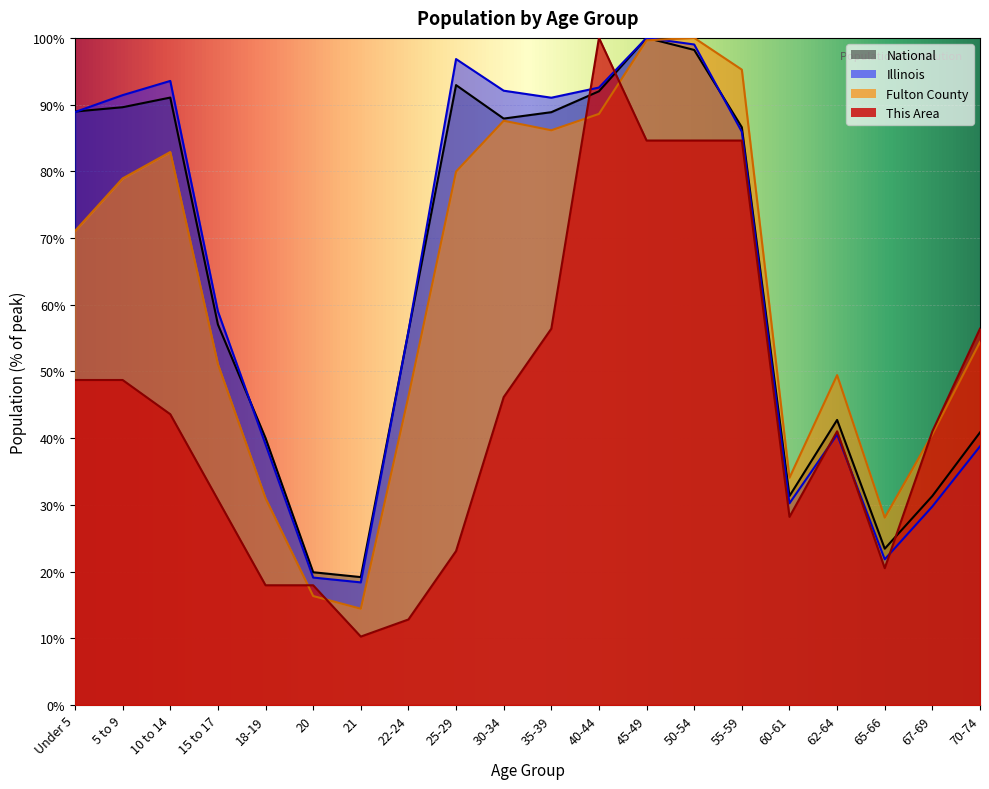

Reading left to right, transcribe all the data shown in this chart.

This Area: Under 5=48.7	5 to 9=48.7	10 to 14=43.6	15 to 17=30.8	18-19=17.9	20=17.9	21=10.3	22-24=12.8	25-29=23.1	30-34=46.2	35-39=56.4	40-44=100.0	45-49=84.6	50-54=84.6	55-59=84.6	60-61=28.2	62-64=41.0	65-66=20.5	67-69=41.0	70-74=56.4
Fulton County: Under 5=71.1	5 to 9=78.9	10 to 14=82.9	15 to 17=51.1	18-19=31.0	20=16.3	21=14.4	22-24=46.3	25-29=80.0	30-34=87.6	35-39=86.2	40-44=88.6	45-49=99.6	50-54=100.0	55-59=95.2	60-61=34.1	62-64=49.5	65-66=28.1	67-69=40.6	70-74=54.4
Illinois: Under 5=88.9	5 to 9=91.4	10 to 14=93.5	15 to 17=59.0	18-19=39.1	20=19.1	21=18.4	22-24=56.0	25-29=96.8	30-34=92.1	35-39=91.0	40-44=92.6	45-49=100.0	50-54=99.0	55-59=85.9	60-61=30.2	62-64=40.6	65-66=21.8	67-69=29.8	70-74=38.8
National: Under 5=89.0	5 to 9=89.6	10 to 14=91.1	15 to 17=57.0	18-19=40.0	20=19.9	21=19.2	22-24=56.0	25-29=92.9	30-34=87.9	35-39=88.9	40-44=92.0	45-49=100.0	50-54=98.2	55-59=86.6	60-61=31.3	62-64=42.7	65-66=23.4	67-69=31.3	70-74=40.9